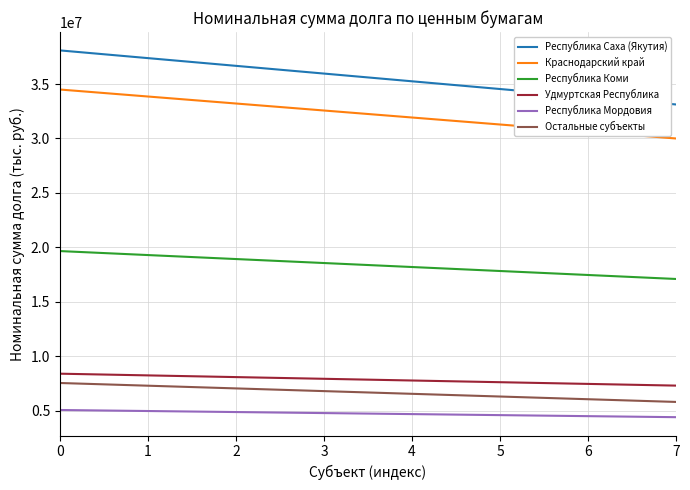

What is the lowest value of the Республика Коми series?

17095000.0